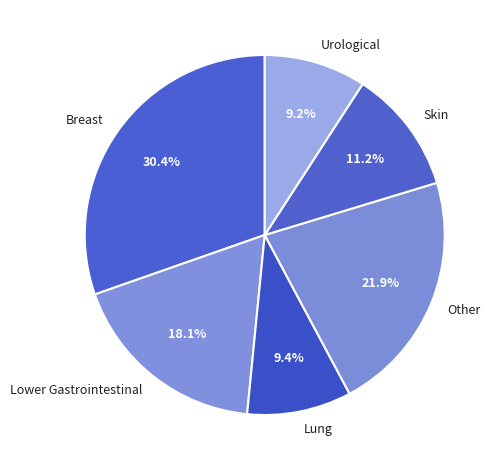

Approximately how many times larger is the value at Breast compared to Lung?

3.2